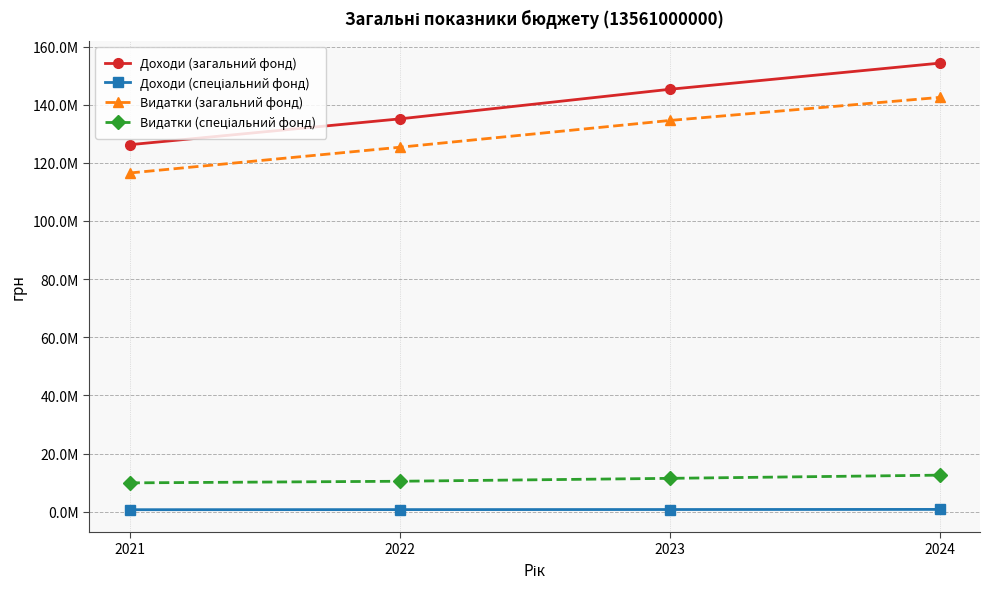

True or false: Доходи (спеціальний фонд) has more than 2 points higher than both neighbors.

False